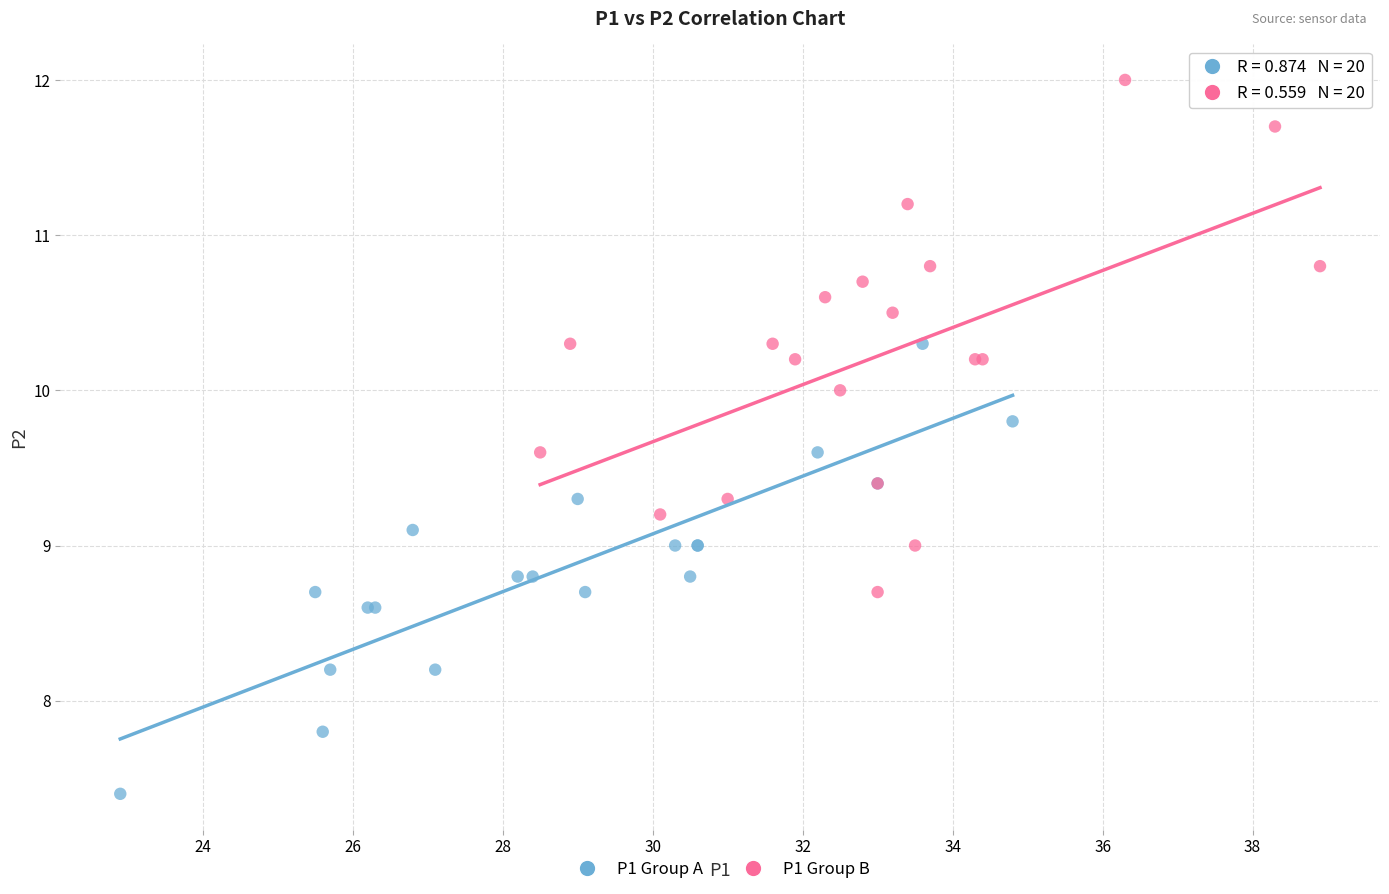

What are all the series names shown in the legend?

P1 Group A, P1 Group B